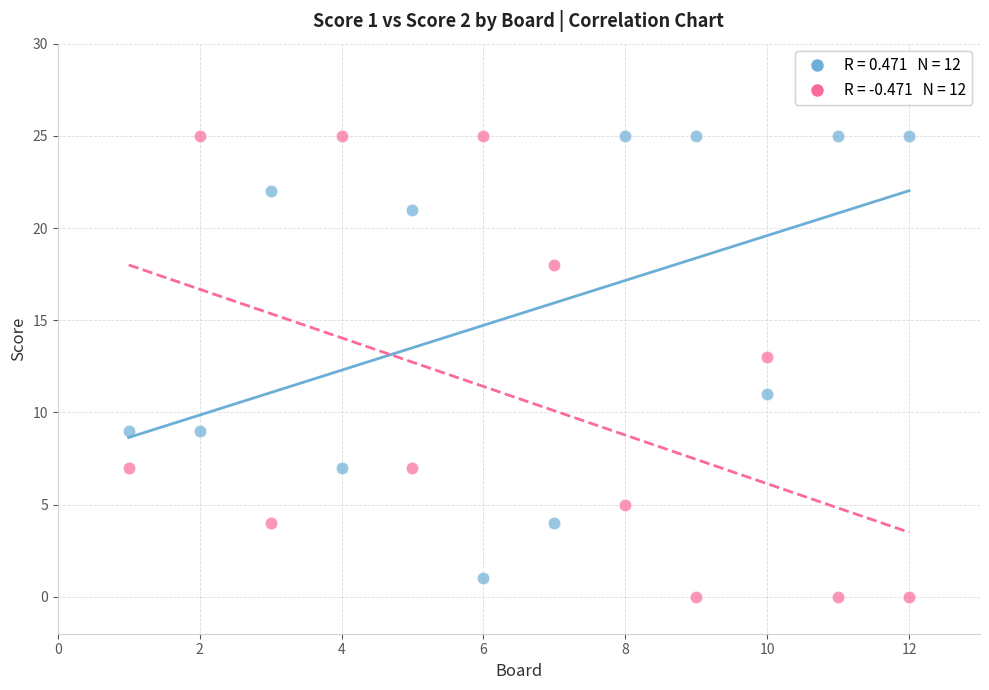

Across all data points, what is the range of Y values (max minus min)?

25